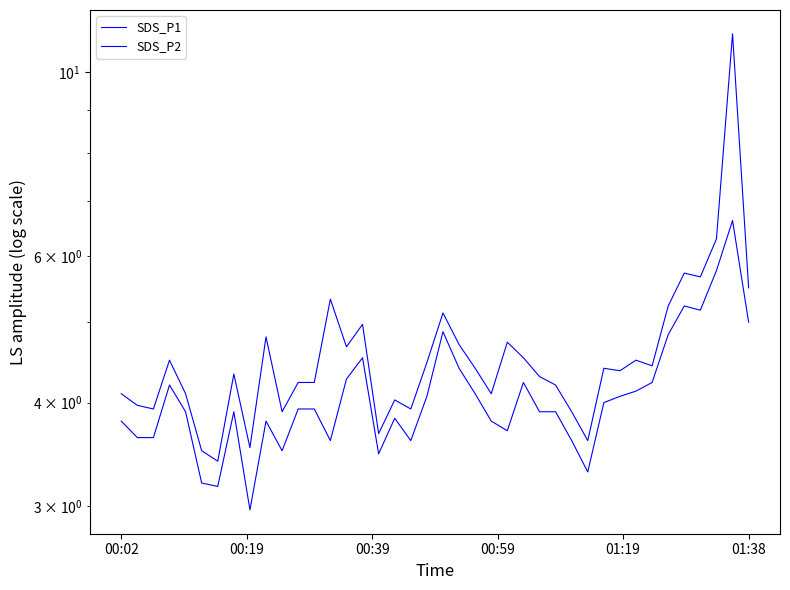

How many series are shown in this chart?

2